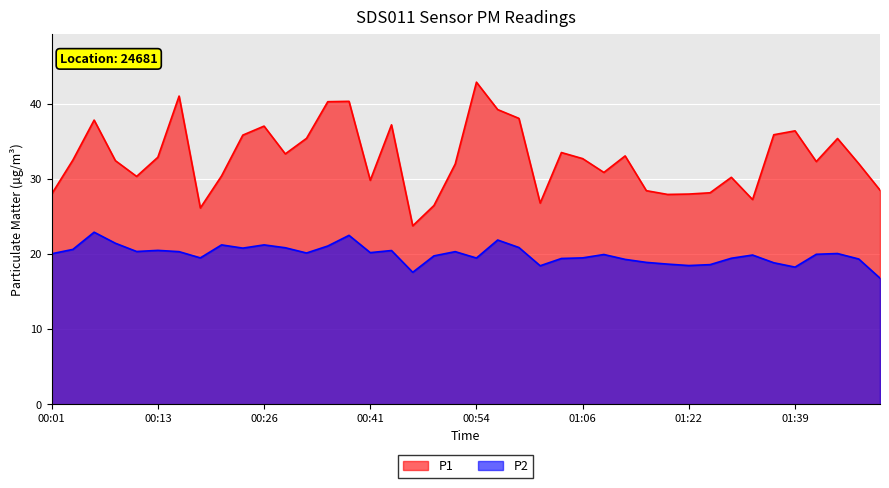

What is the minimum value for P1?

23.8